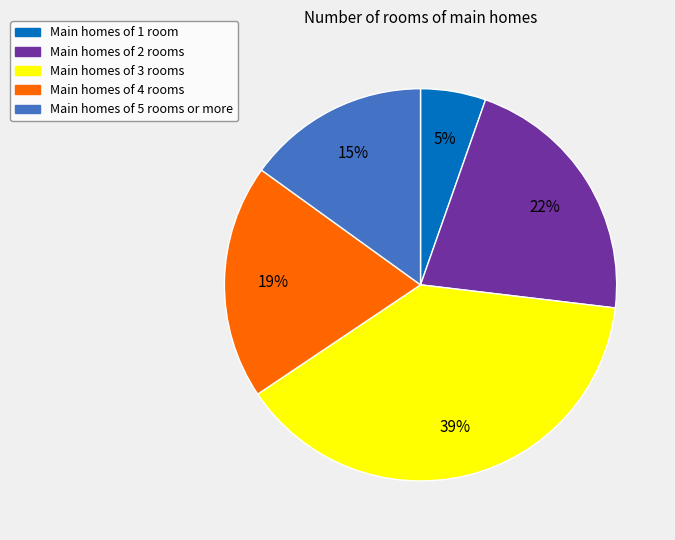

The Main homes of 4 rooms slice represents 19% of the pie. True or false?

True